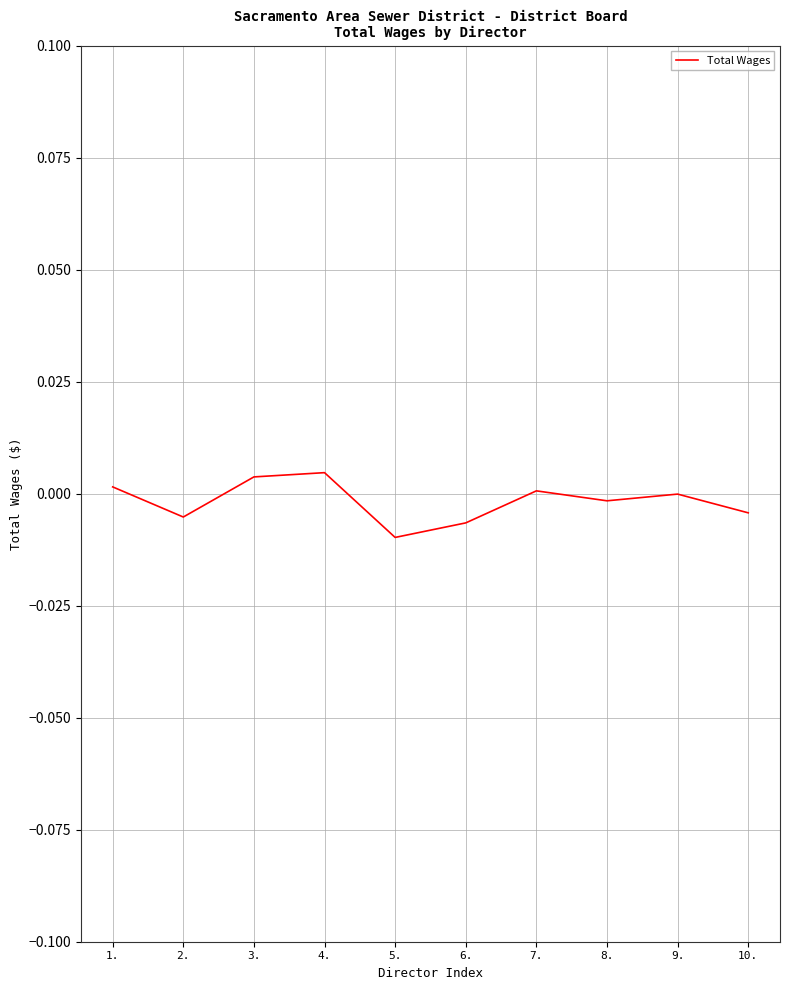

How many lines are shown in the chart?

1